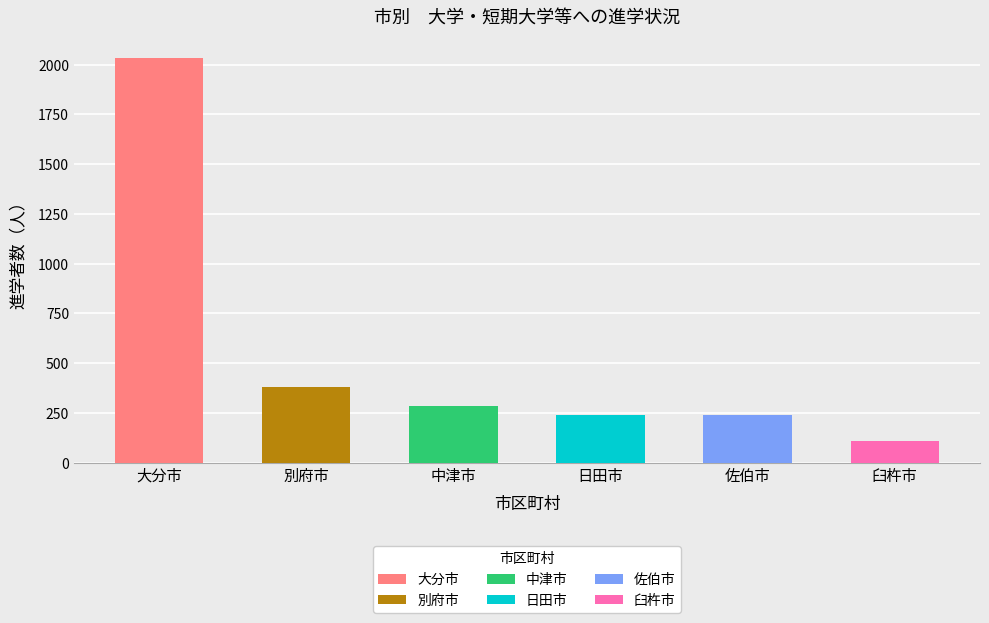

What is the label of the 6th bar from the right?

大分市